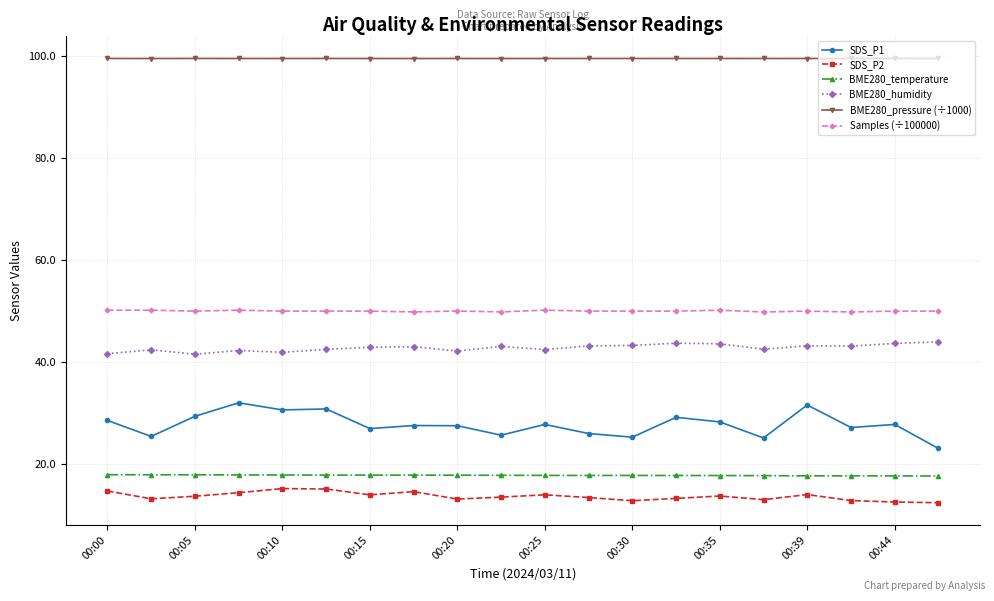

Which series has the largest range (max minus min)?

SDS_P1